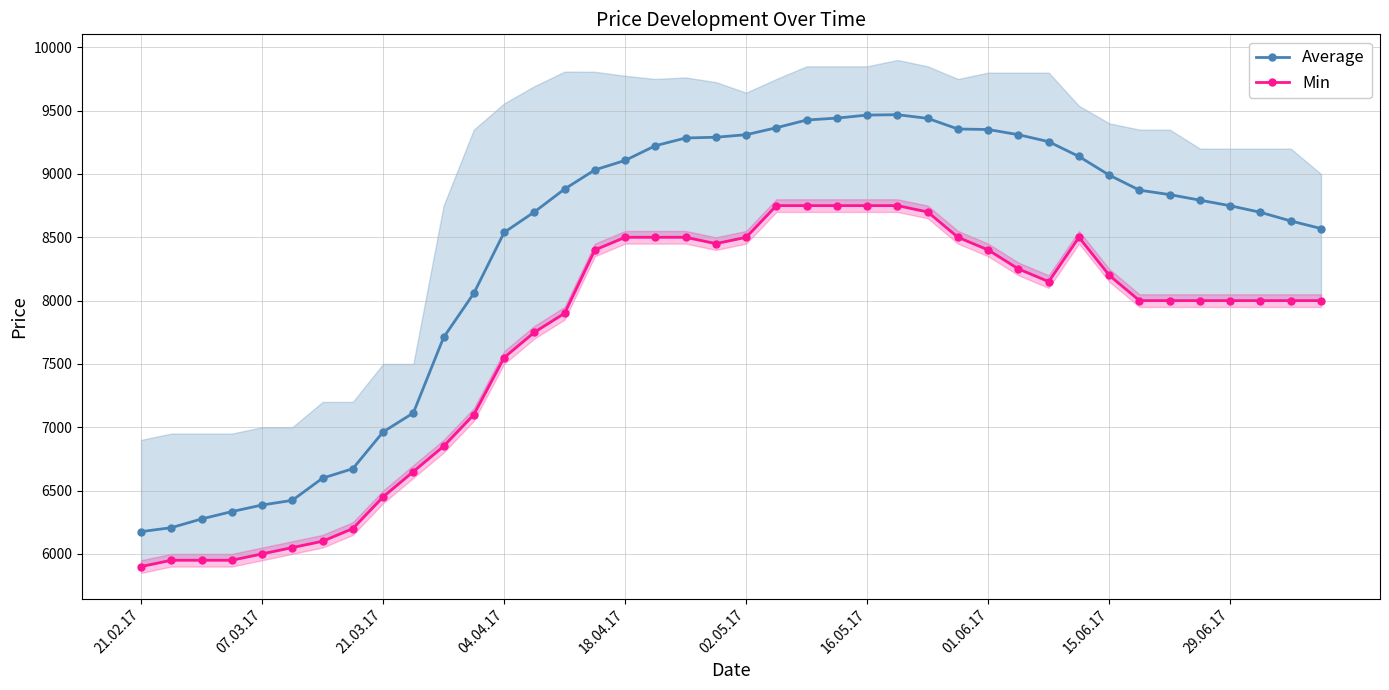

What is the lowest value of the Average series?

6176